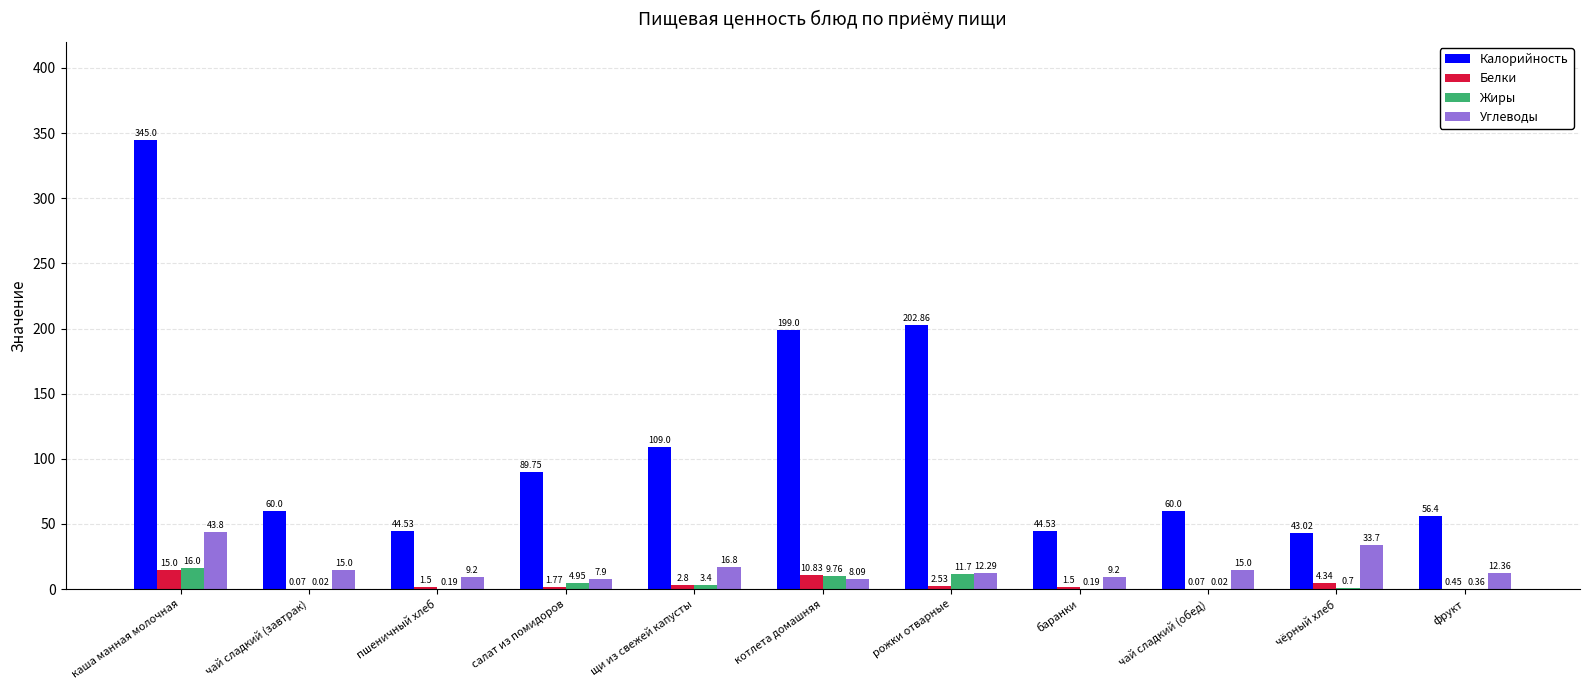

How many values in the Белки series exceed 1?

8